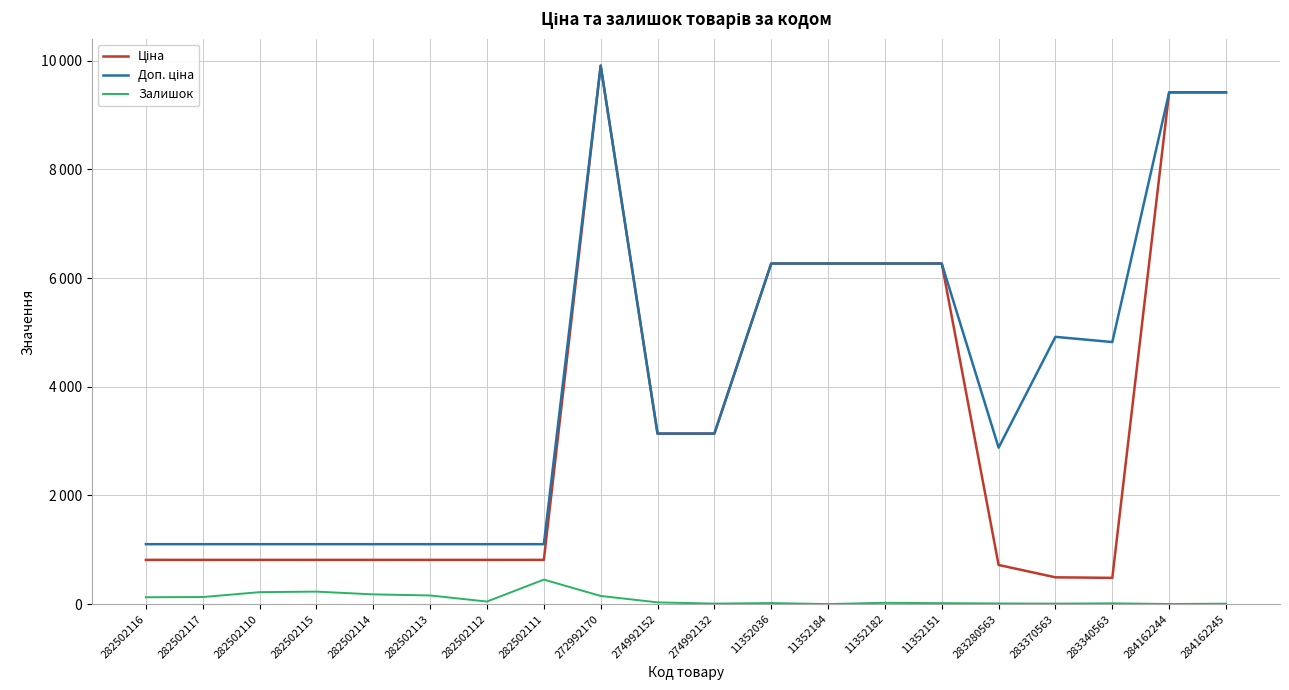

The value of Ціна at 284162245 is 9416.9. True or false?

True